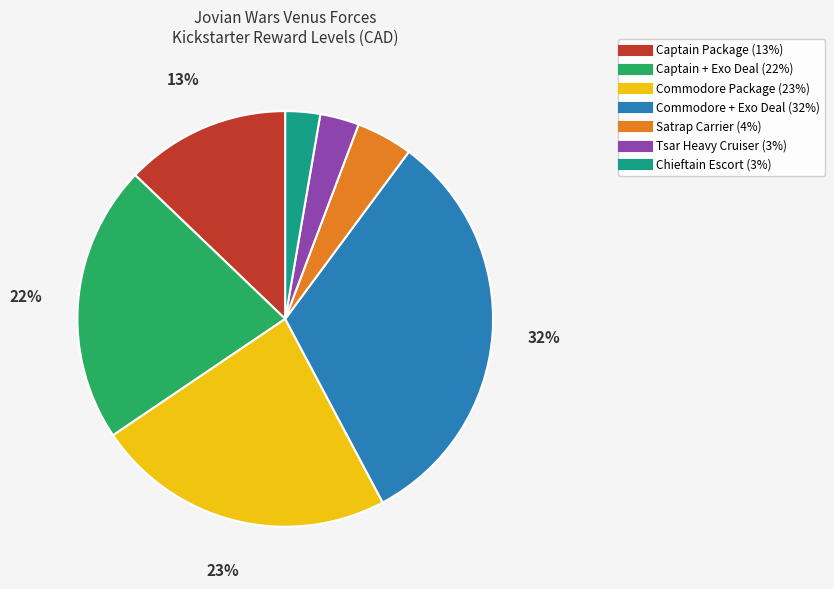

How many segments does this pie chart have?

7